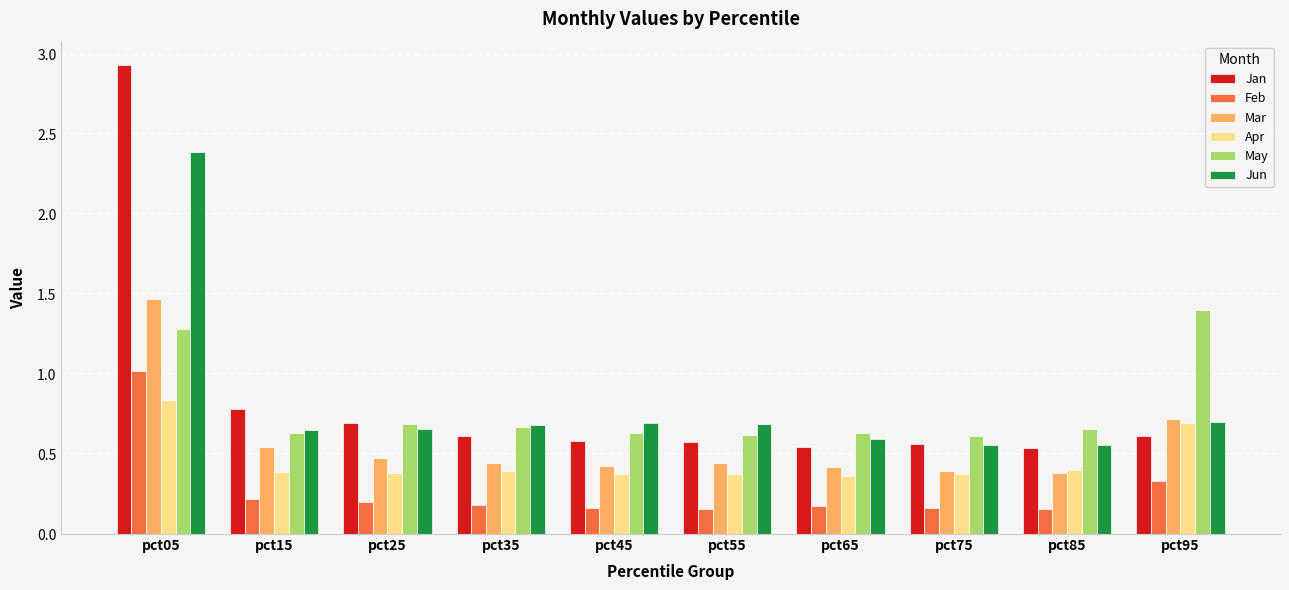

The value of Feb at pct75 is 0.0. True or false?

False